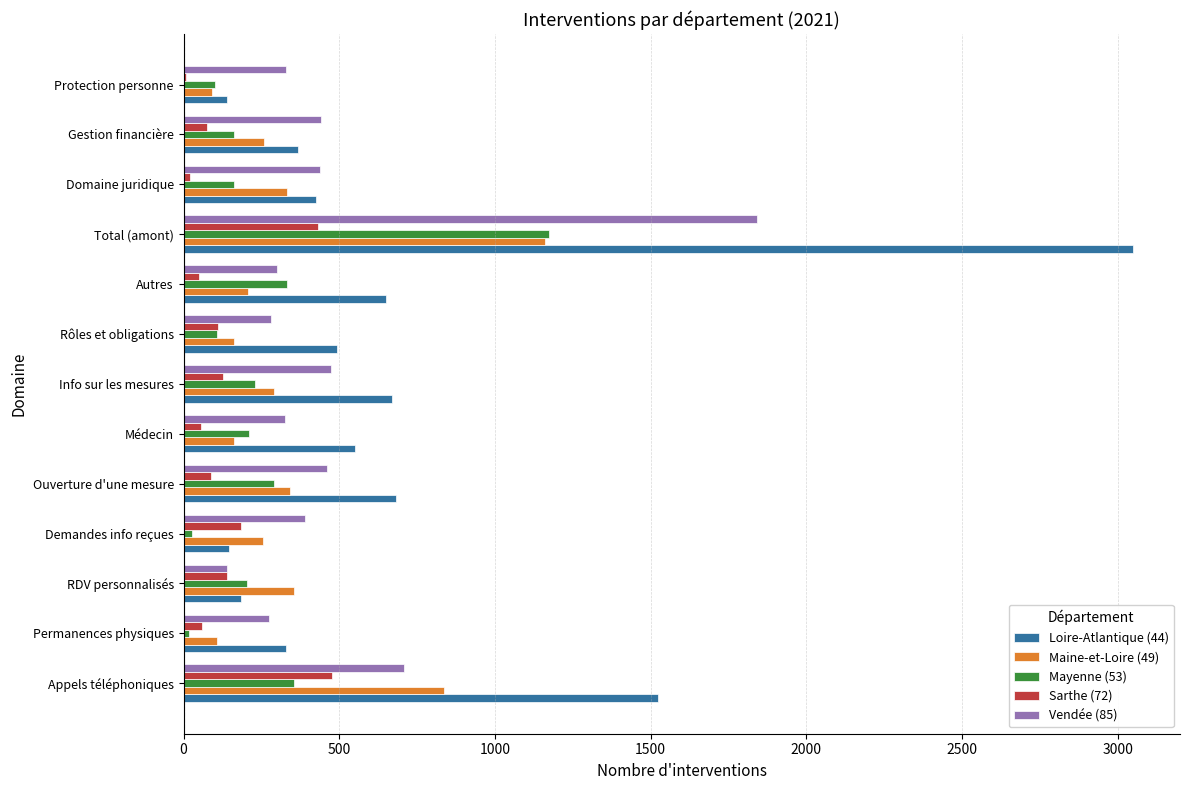

The value of Maine-et-Loire (49) at Demandes info reçues is 84. True or false?

False